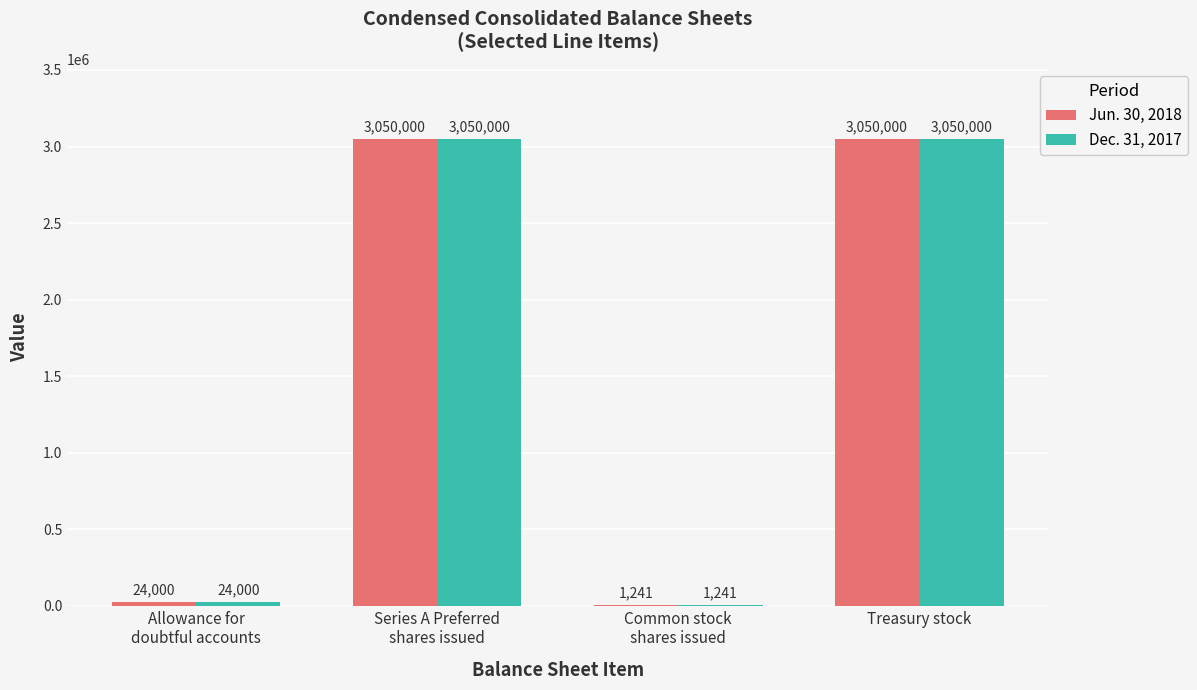

Read the Dec. 31, 2017 value at Treasury stock, to the nearest 10.

3050000